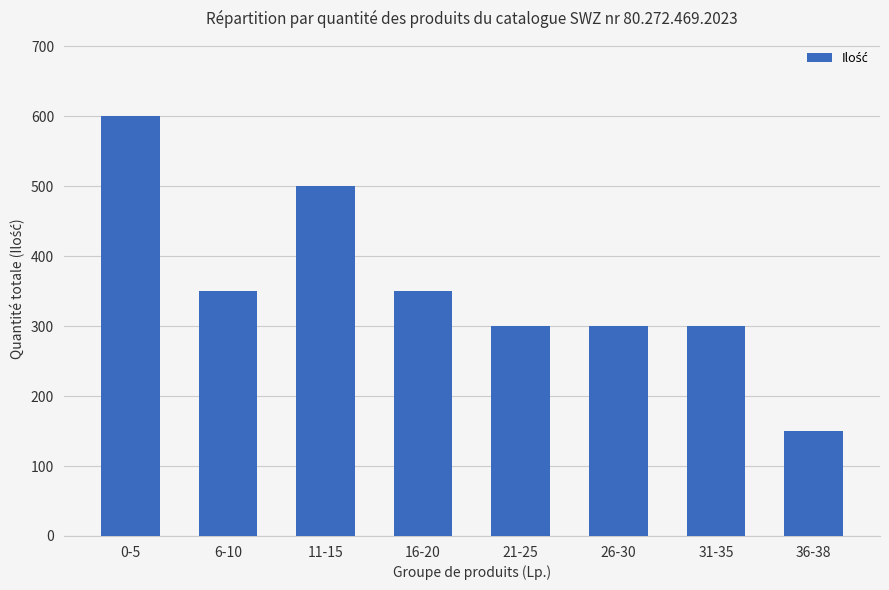

Read the value at 31-35.

300